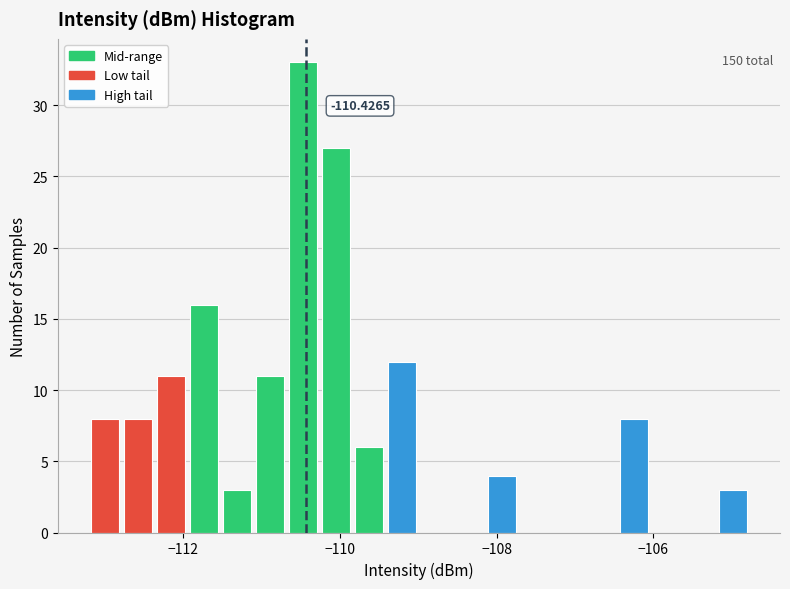

Around what value on the x-axis is the tallest bar? Give the approximate position of its centre, as read against the axis.

-110.4